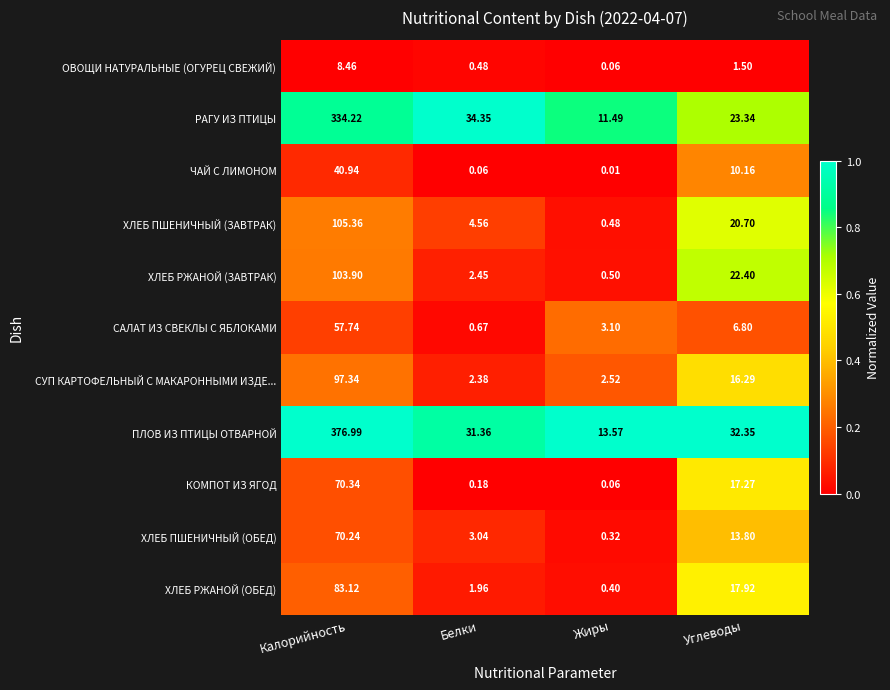

Is the value of СУП КАРТОФЕЛЬНЫЙ С МАКАРОННЫМИ ИЗДЕ... at Жиры greater than the value of КОМПОТ ИЗ ЯГОД at Калорийность?

No